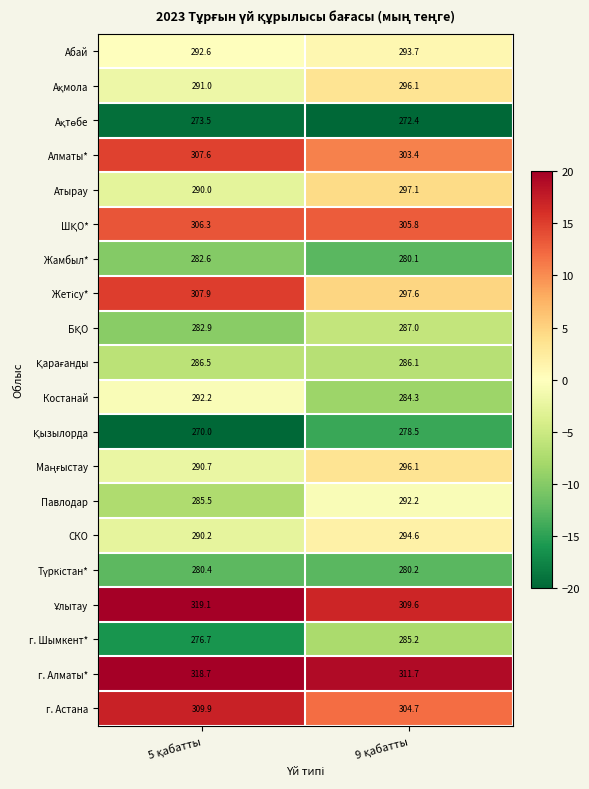

What is the sum of all г. Алматы* values?

630.4